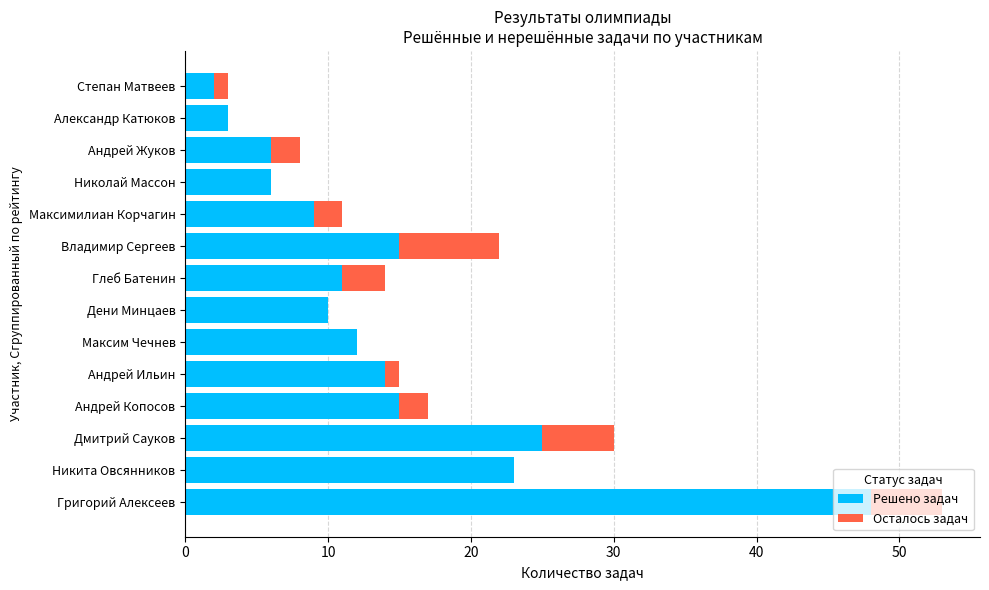

What is the sum of the Решено задач values at Глеб Батенин and Андрей Жуков?

17